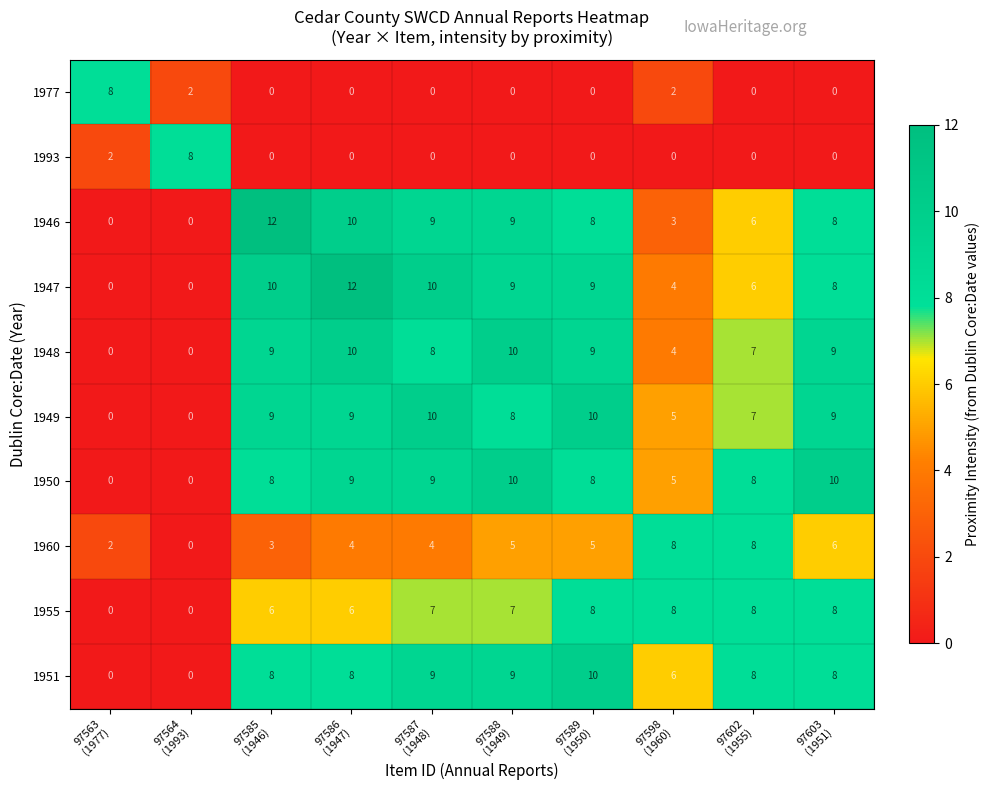

How many 1948 values are between 4 and 9?

6